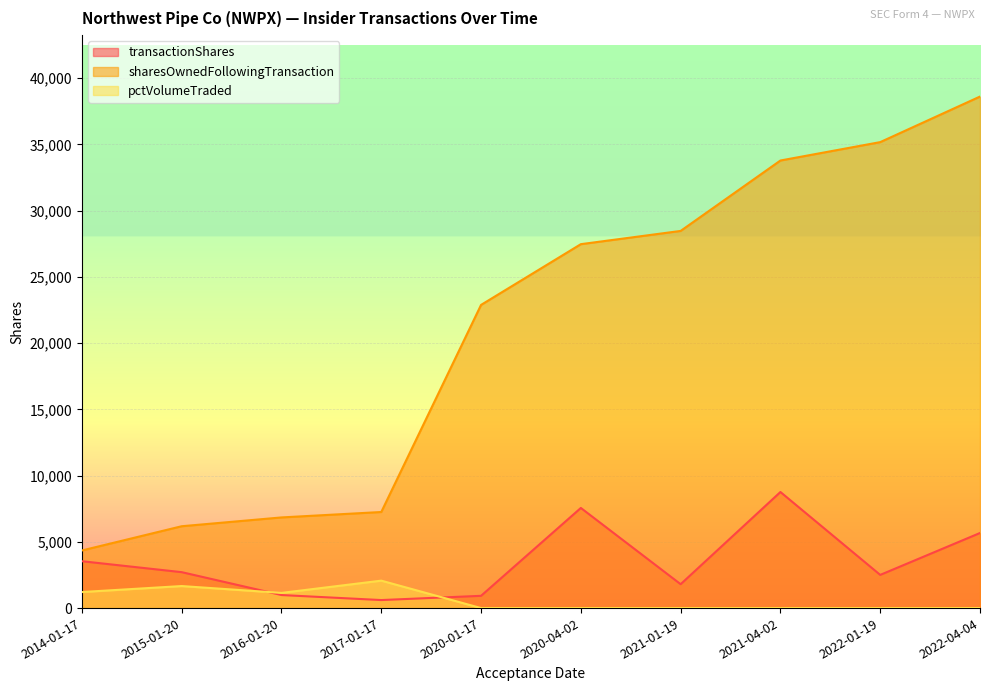

Which series has the largest total across all categories?

sharesOwnedFollowingTransaction